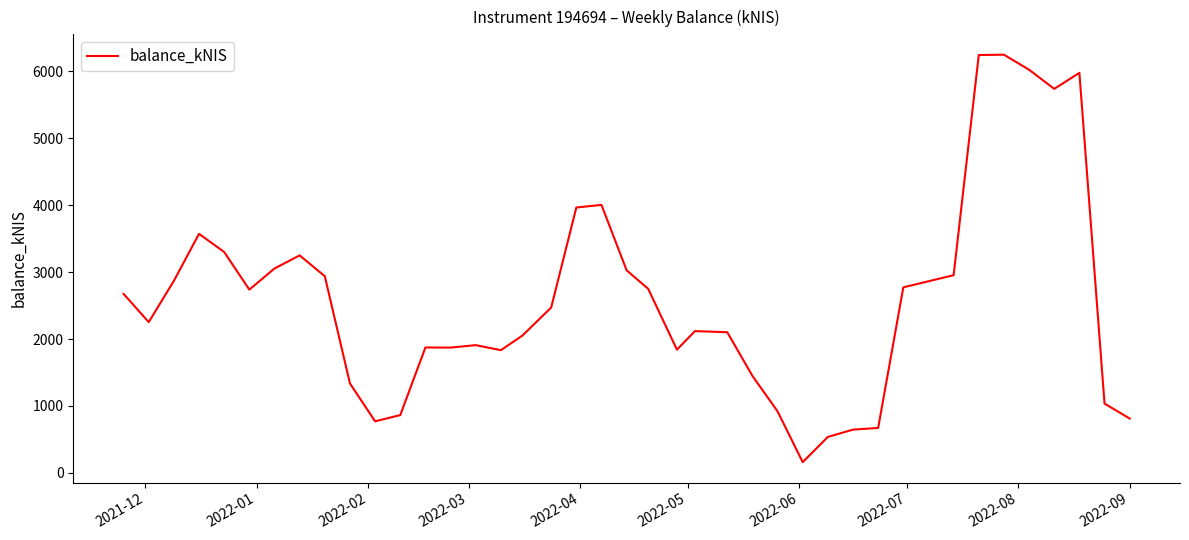

What is the minimum value shown in the chart?

159.9